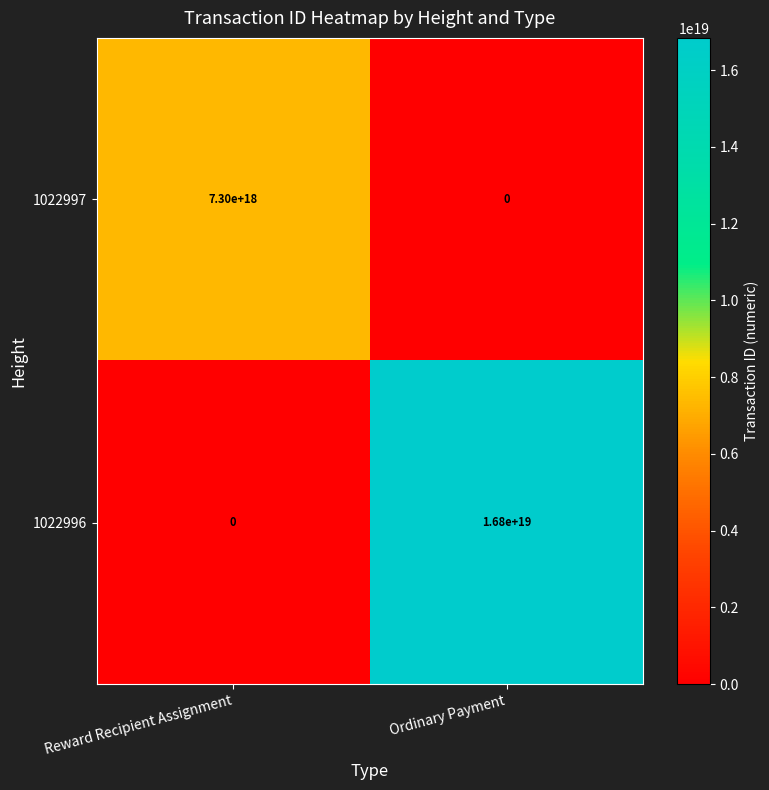

How many categories are shown in the chart?

2